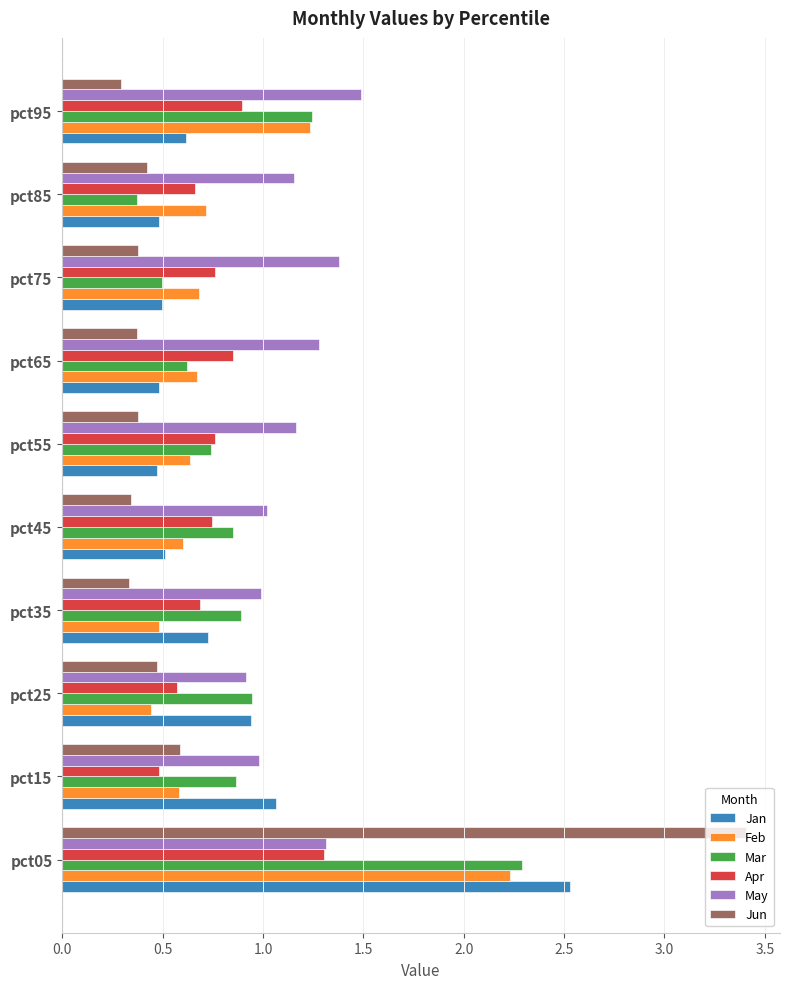

Which series has the widest spread of values?

Jun